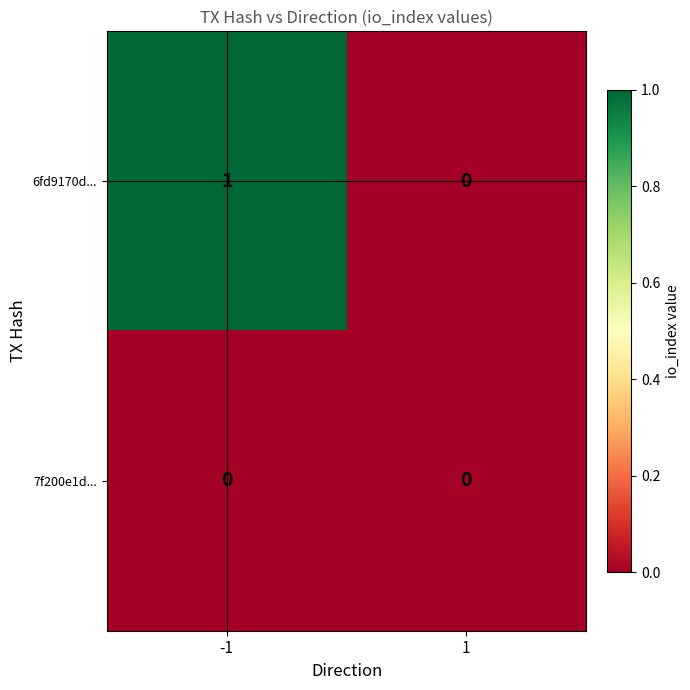

Reading right to left, transcribe all the data shown in this chart.

6fd9170d...: 0	1
7f200e1d...: 0	0